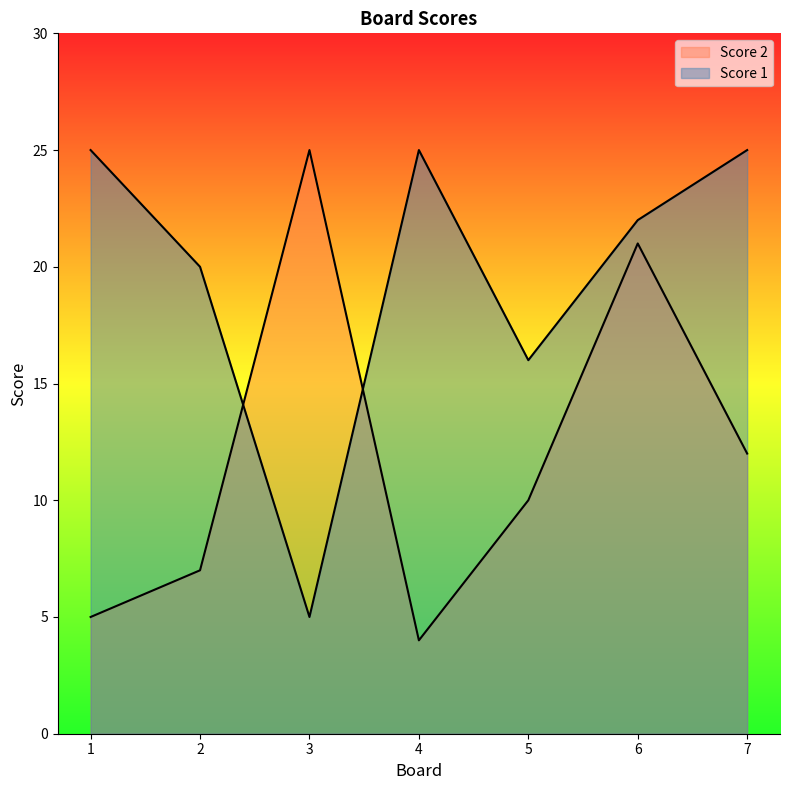

At how many categories does at least one series exceed 8?

7